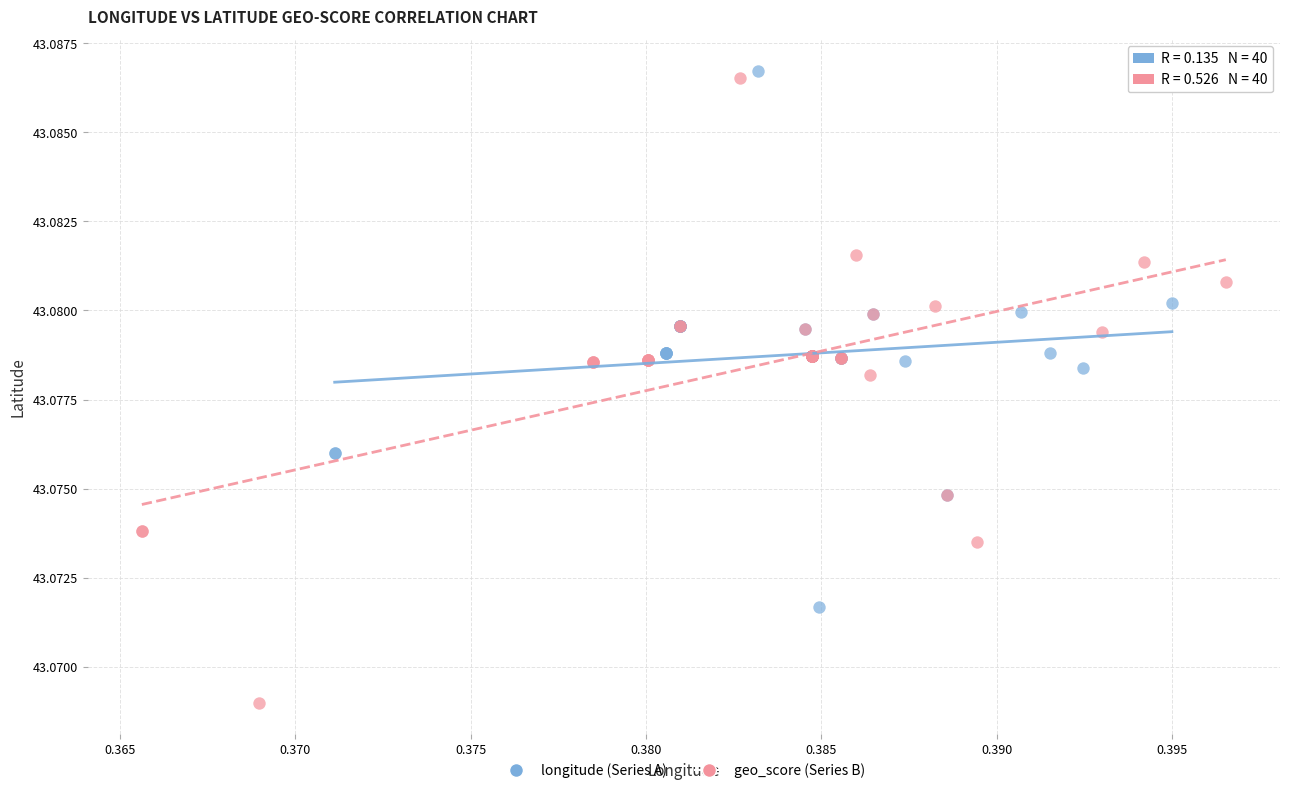

Which series reaches the minimum Y coordinate?

geo_score (Series B)